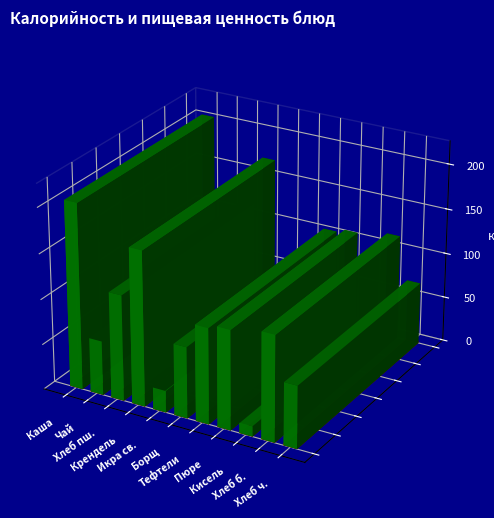

What is the label of the 5th bar from the right?

тефтели рыбные